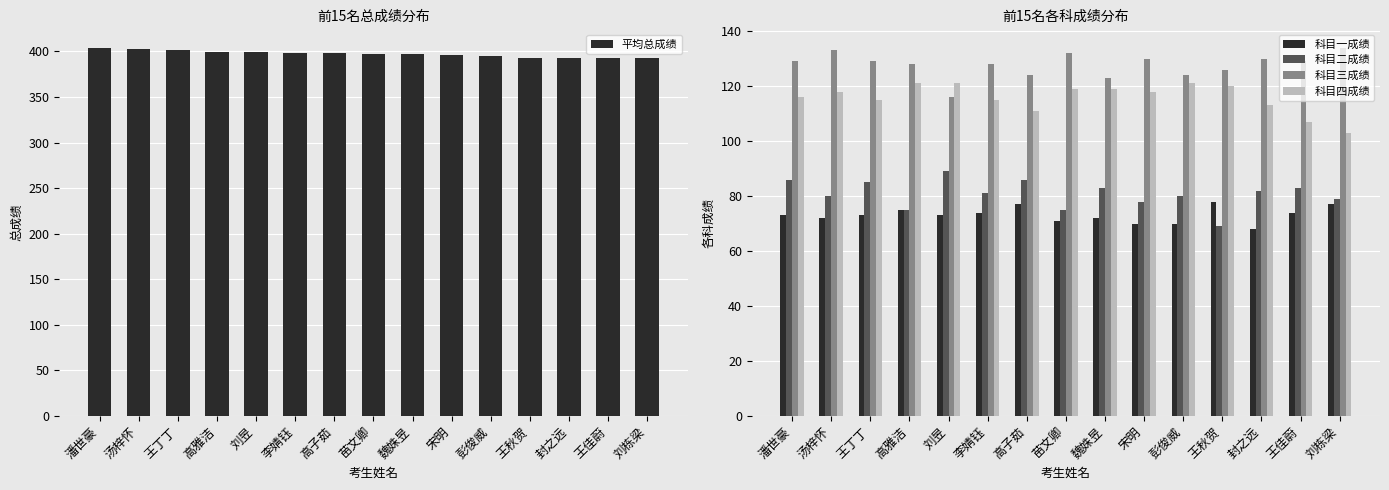

How many data points in 平均总成绩 are above 397?

7